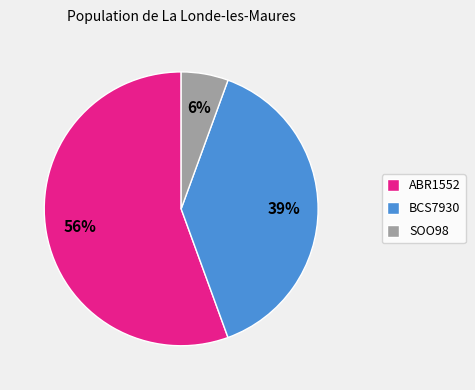

To the nearest percent, what percentage of the pie is SOO98?

6%